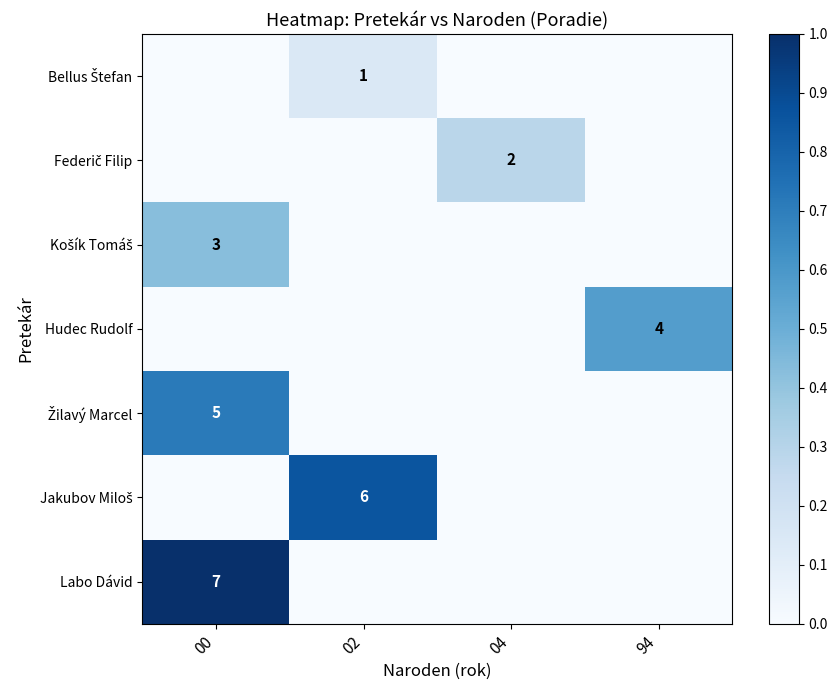

At how many categories does at least one series exceed 0?

4